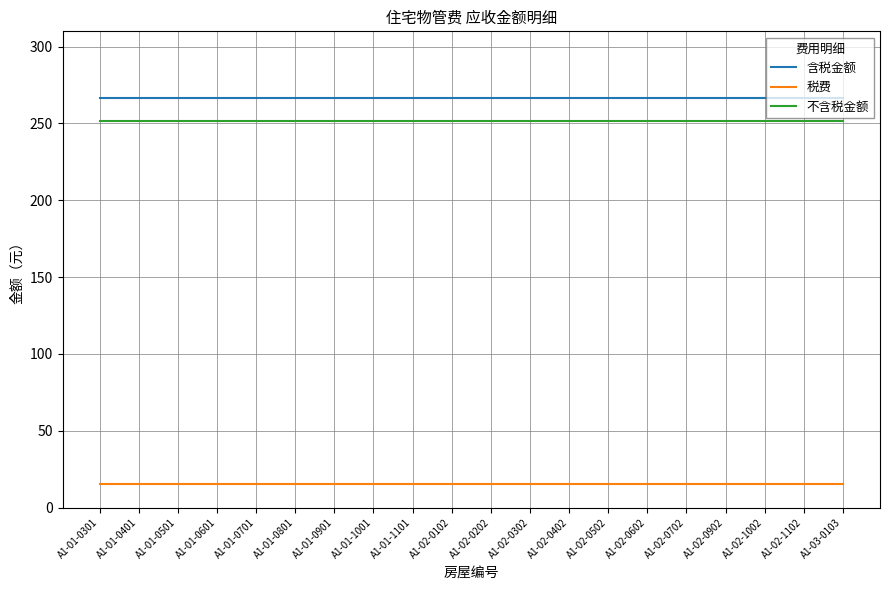

Is the value of 含税金额 at A1-02-0302 greater than the value of 不含税金额 at A1-02-0302?

Yes